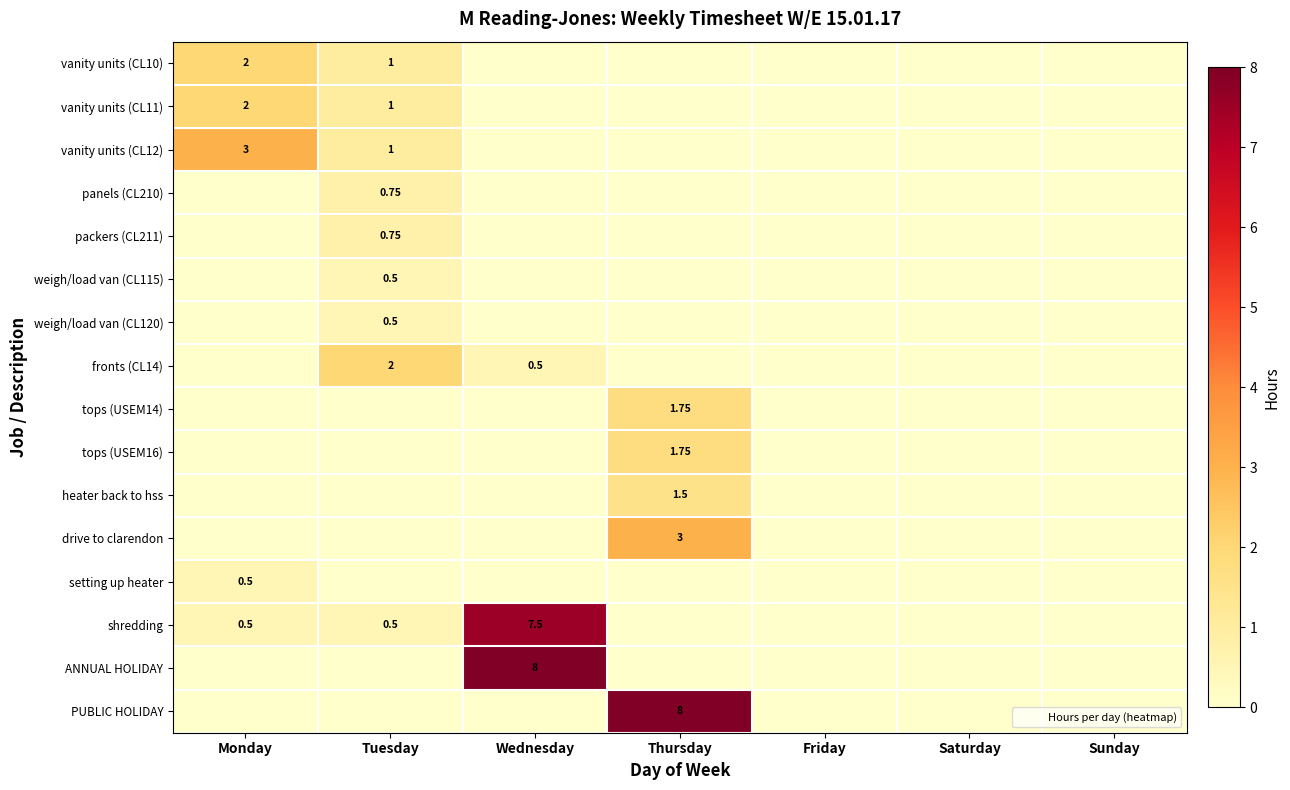

List the series in order of their peak value, highest first.

ANNUAL HOLIDAY, PUBLIC HOLIDAY, shredding, vanity units (CL12), drive to clarendon, vanity units (CL10), vanity units (CL11), fronts (CL14), tops (USEM14), tops (USEM16), heater back to hss, panels (CL210), packers (CL211), weigh/load van (CL115), weigh/load van (CL120), setting up heater